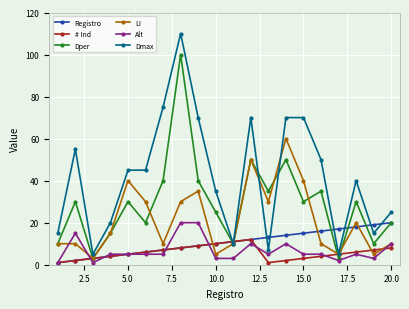

At how many categories does at least one series exceed 28?

13